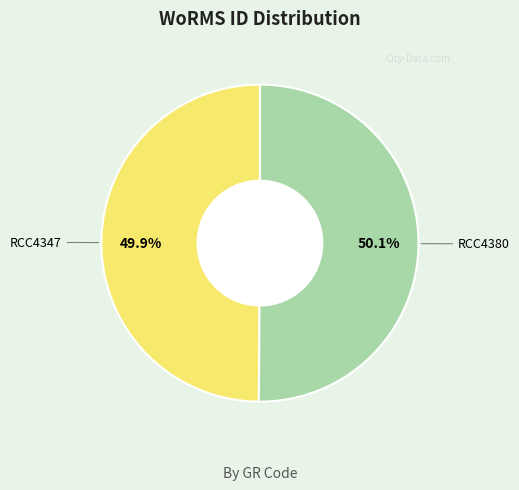

What percentage is the RCC4380 slice, to the nearest percent?

50%